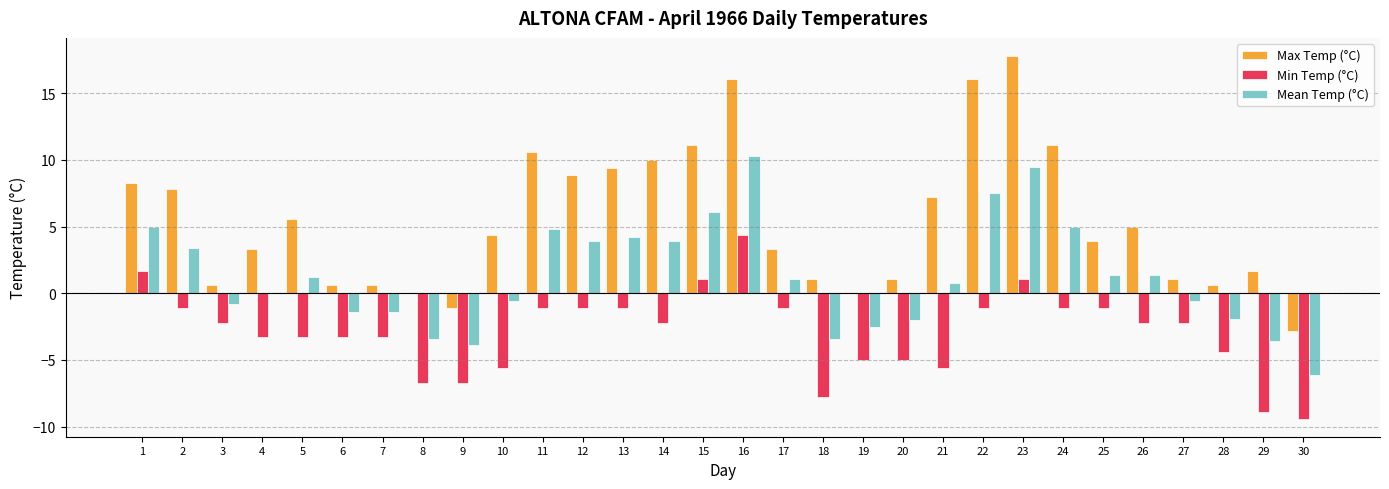

Between 24 and 29, which series saw the biggest shift?

Max Temp (°C)